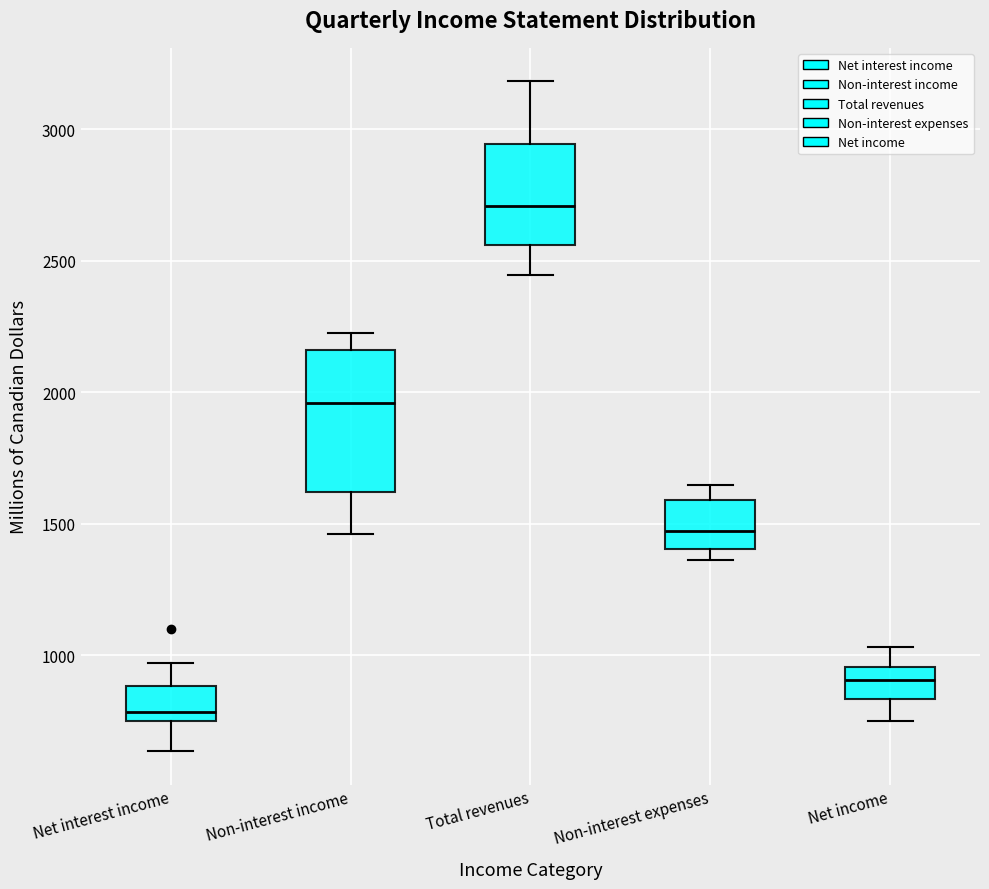

Reading left to right, transcribe this box plot: for each box, give where its median line is, the range the box spans, and where its two whiskers end, as read against the y-axis. The values are not printed on the chart, so give them approximately, as read against the axis.

Net interest income: median 800, box 750 to 900, whiskers 650 to 950
Non-interest income: median 1950, box 1600 to 2150, whiskers 1450 to 2250
Total revenues: median 2700, box 2550 to 2950, whiskers 2450 to 3200
Non-interest expenses: median 1450, box 1400 to 1600, whiskers 1350 to 1650
Net income: median 900, box 850 to 950, whiskers 750 to 1050